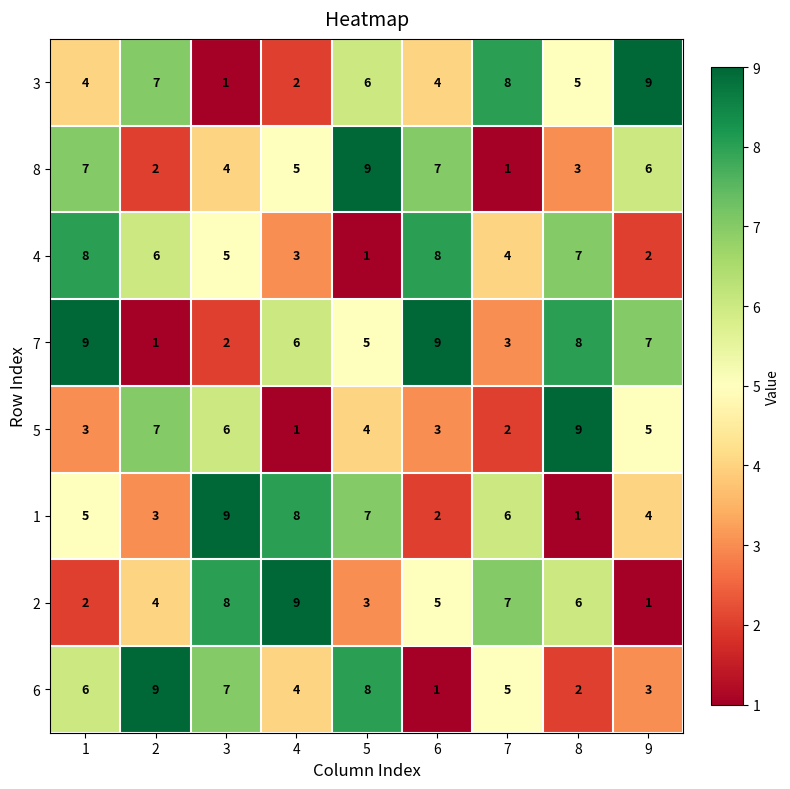

The value of 8 at 8 is 3. True or false?

True